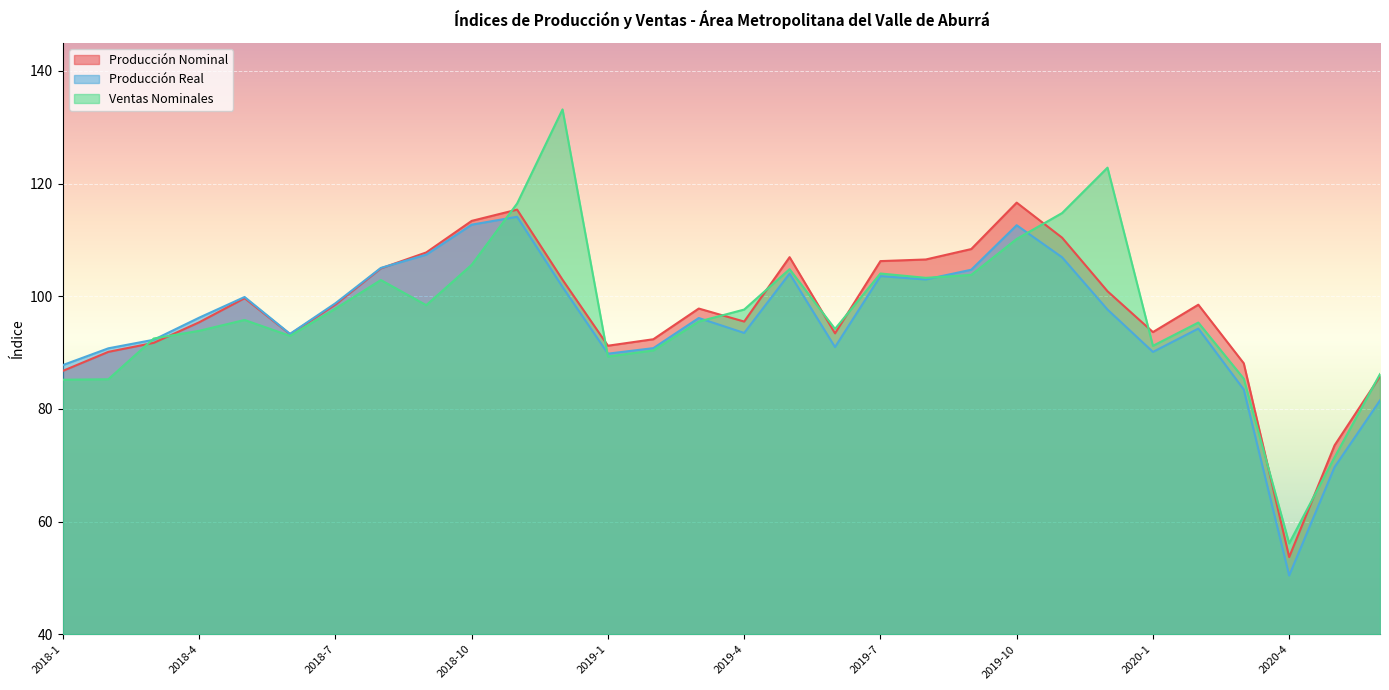

True or false: Producción Nominal has a value of 90.1 at 2018-2.

True